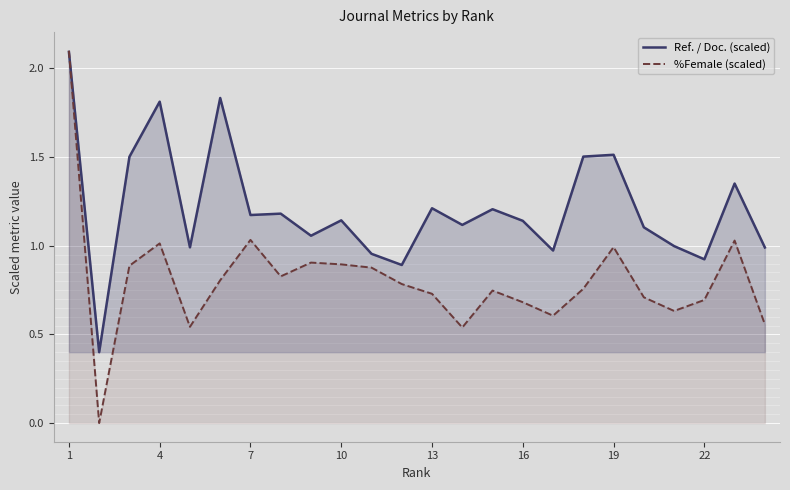

Rank the series at 22 from highest to lowest value.

Ref. / Doc. (scaled), %Female (scaled)